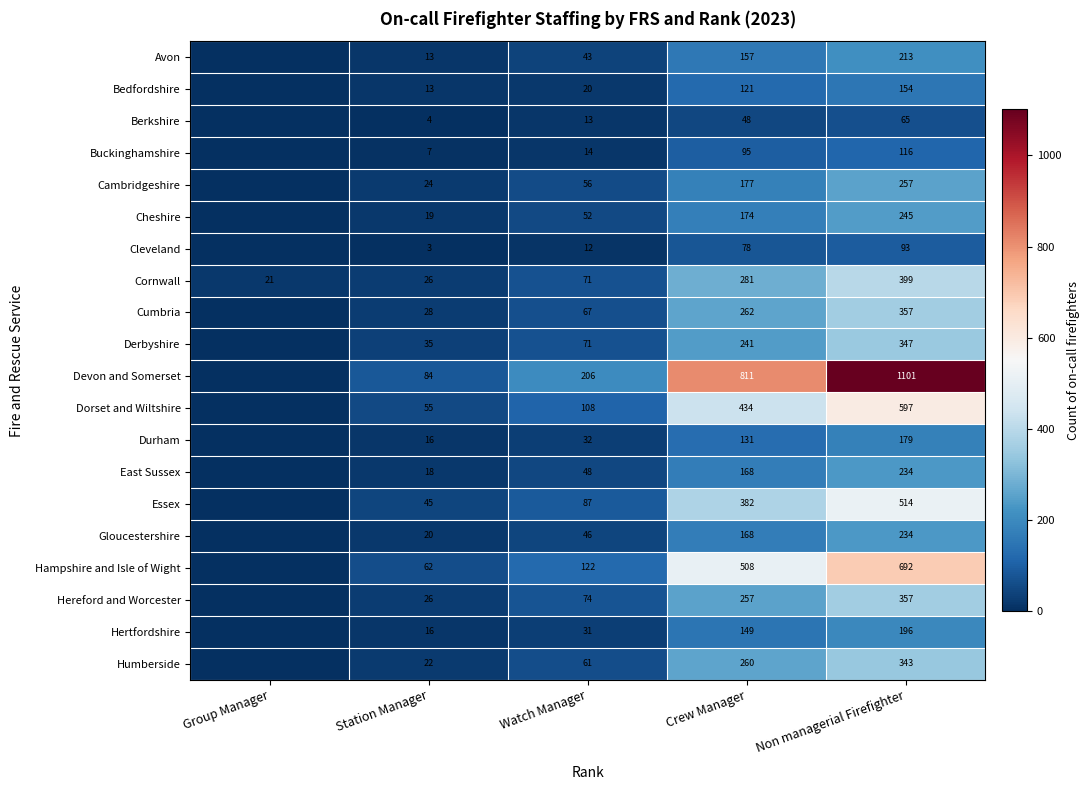

Is it true that Cheshire equals 52 at Watch Manager?

True